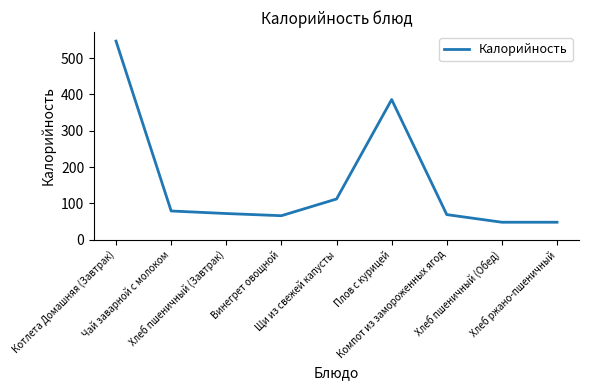

What is the maximum value shown in the chart?

547